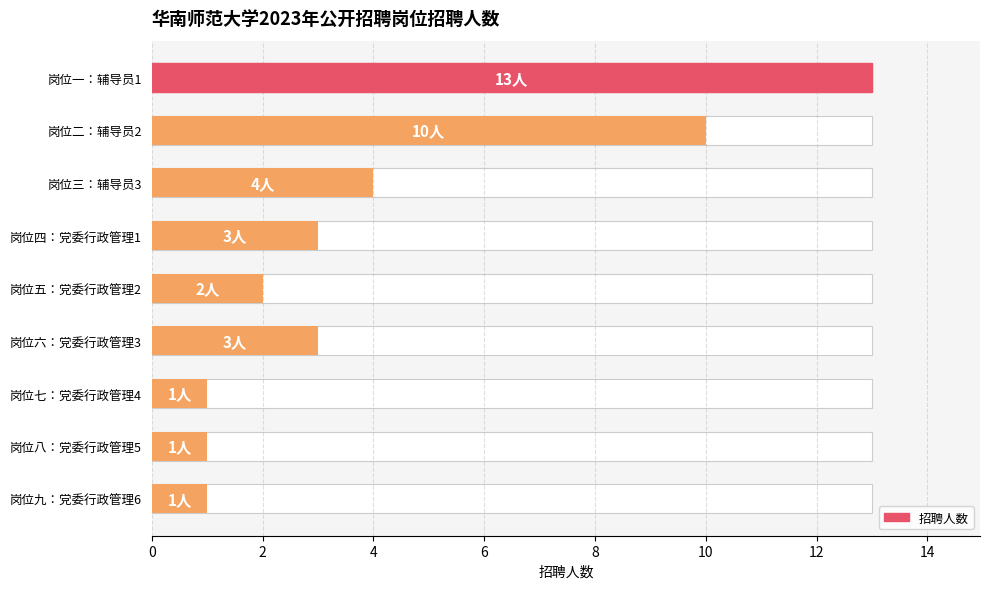

What is the difference between the second highest and second lowest values?

9